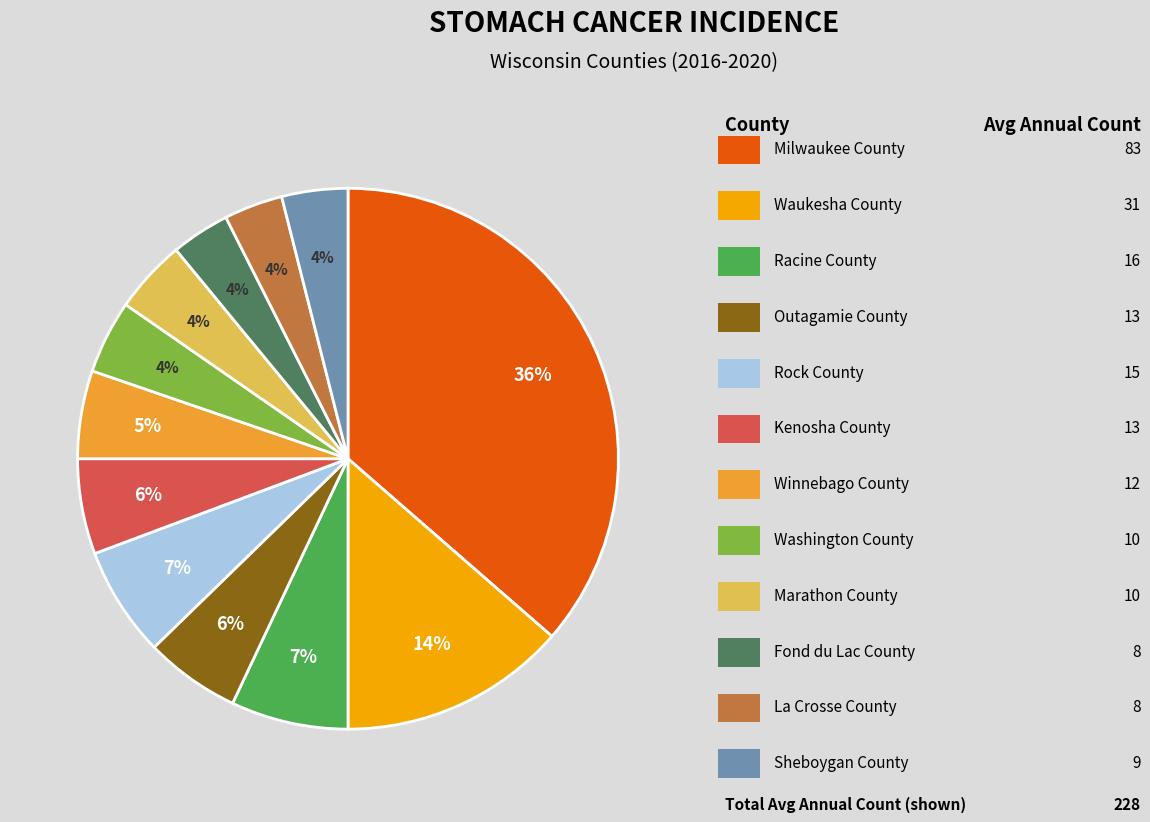

Does any single category account for the majority?

No